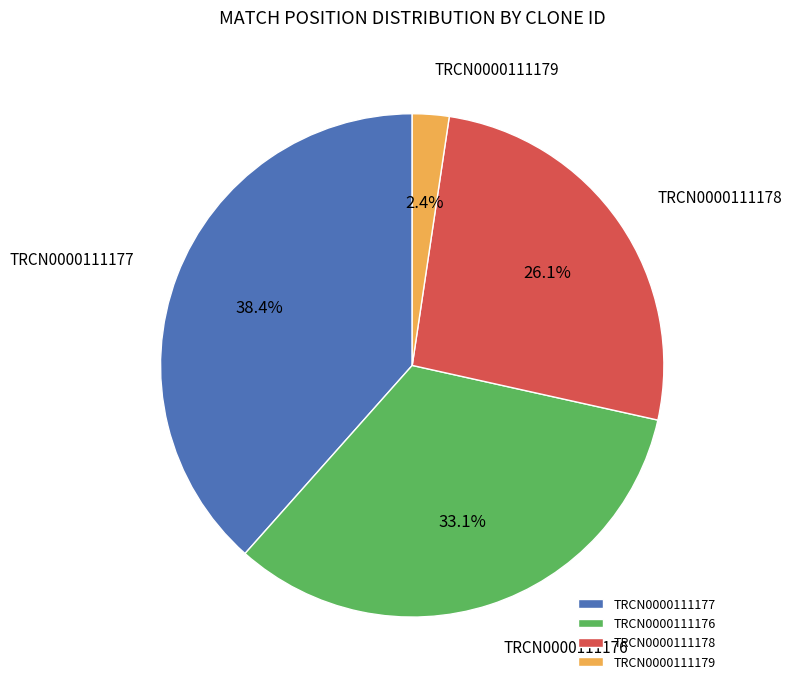

To the nearest percent, what portion does TRCN0000111179 represent?

2%